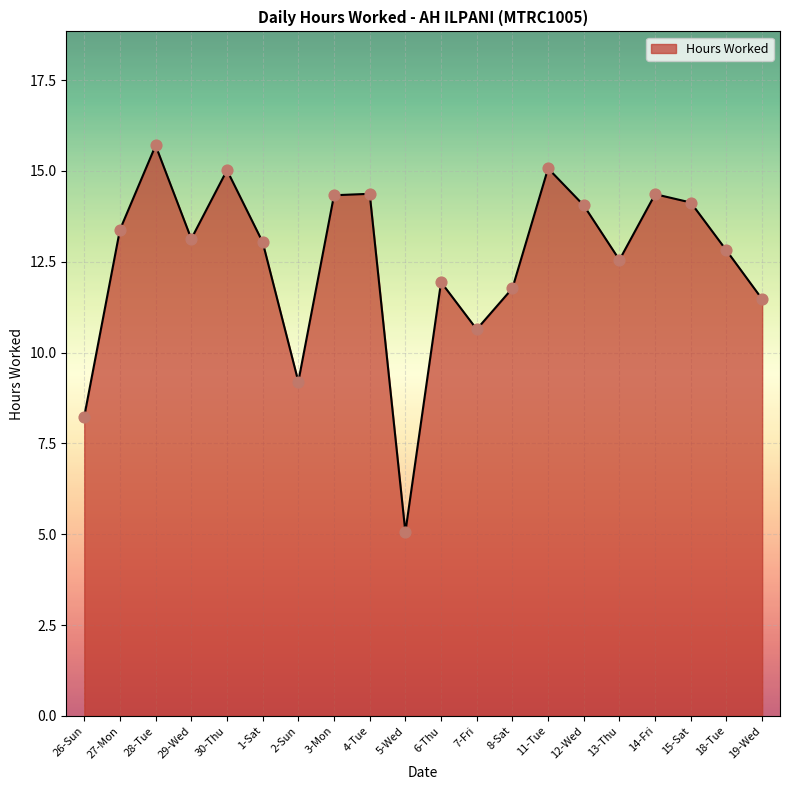

Which has a higher value, 13-Thu or 28-Tue?

28-Tue